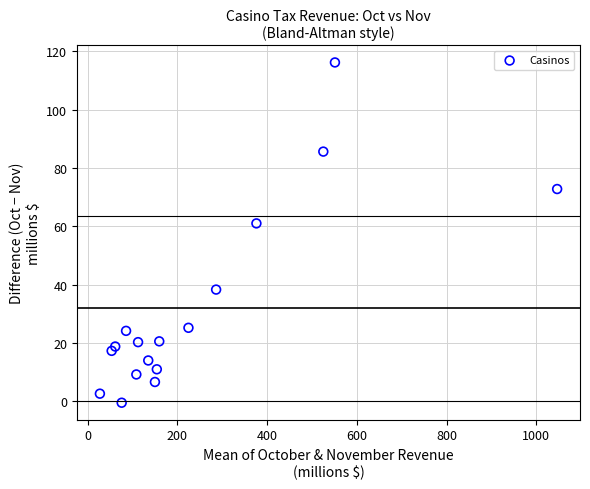

What Y value in the scatter plot is closest to 57?

61.0